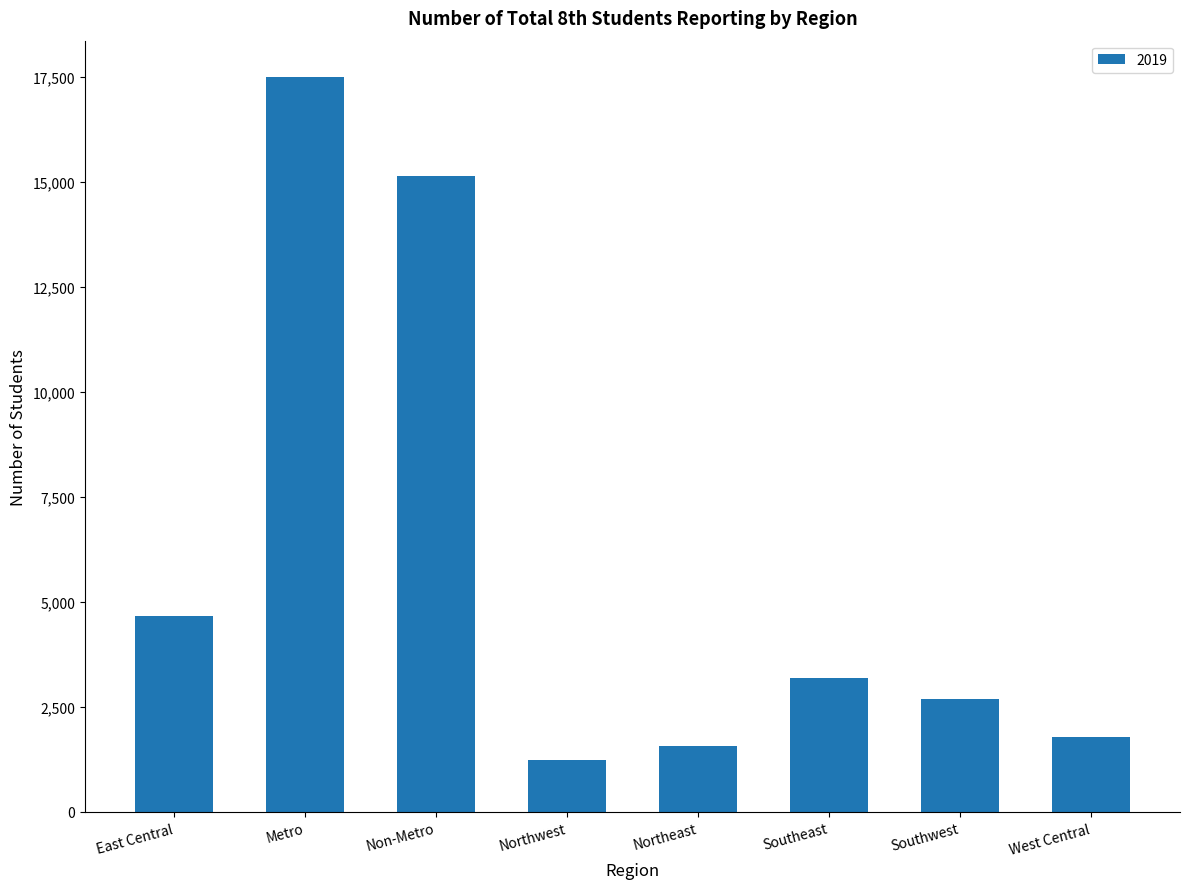

Where is the data nearest to the value 9358?

East Central